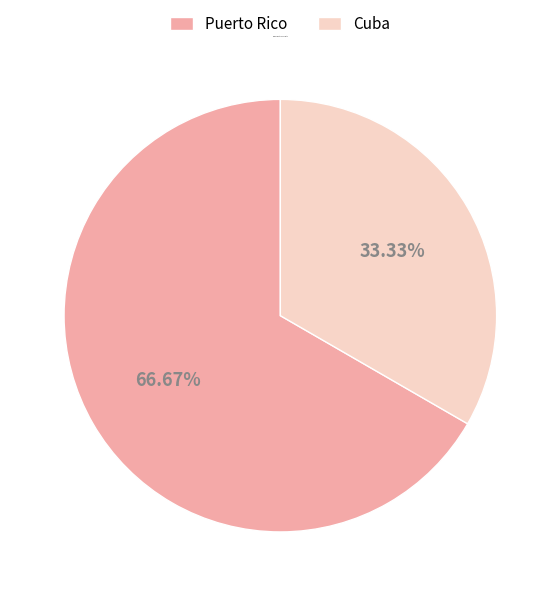

What percentage do Cuba and Puerto Rico together represent?

100.0%